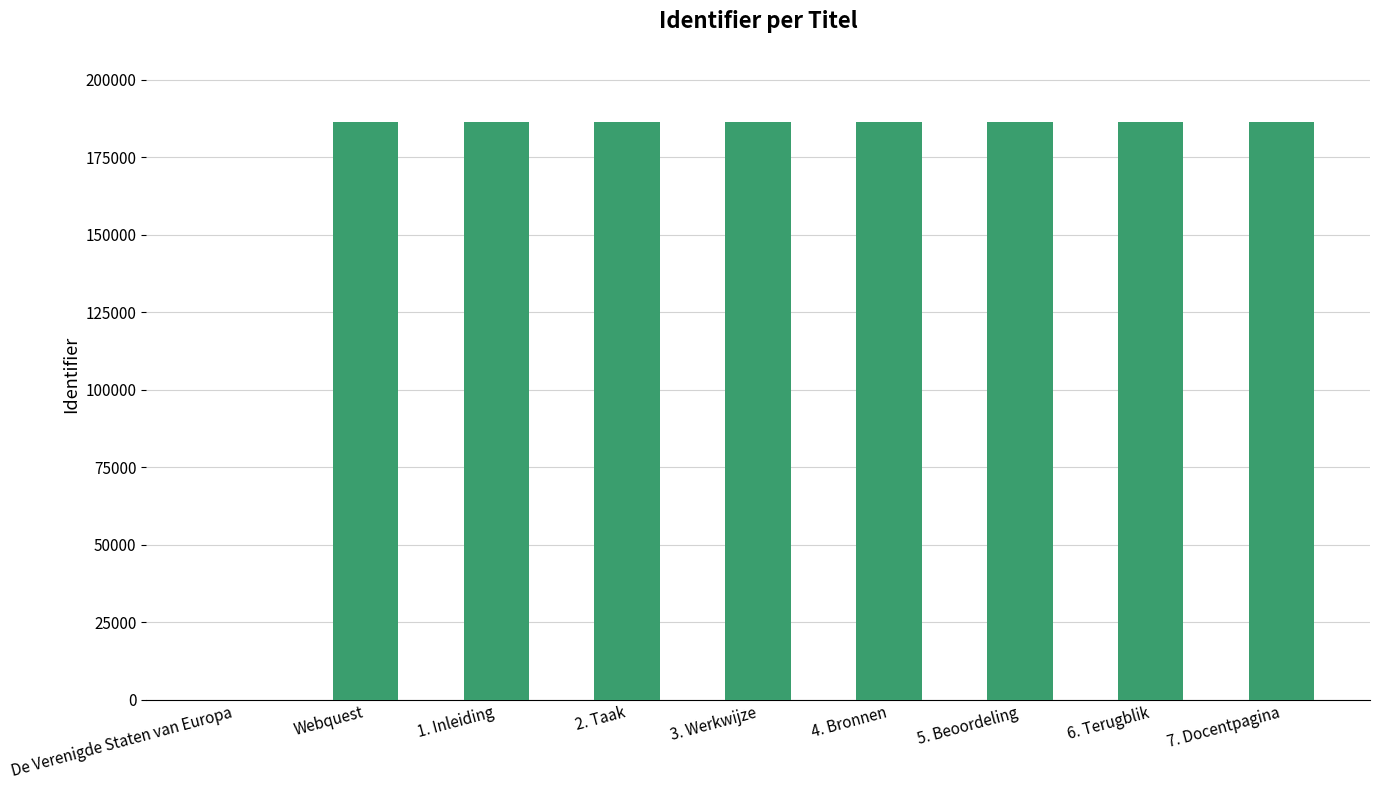

Count the number of categories in the chart.

9